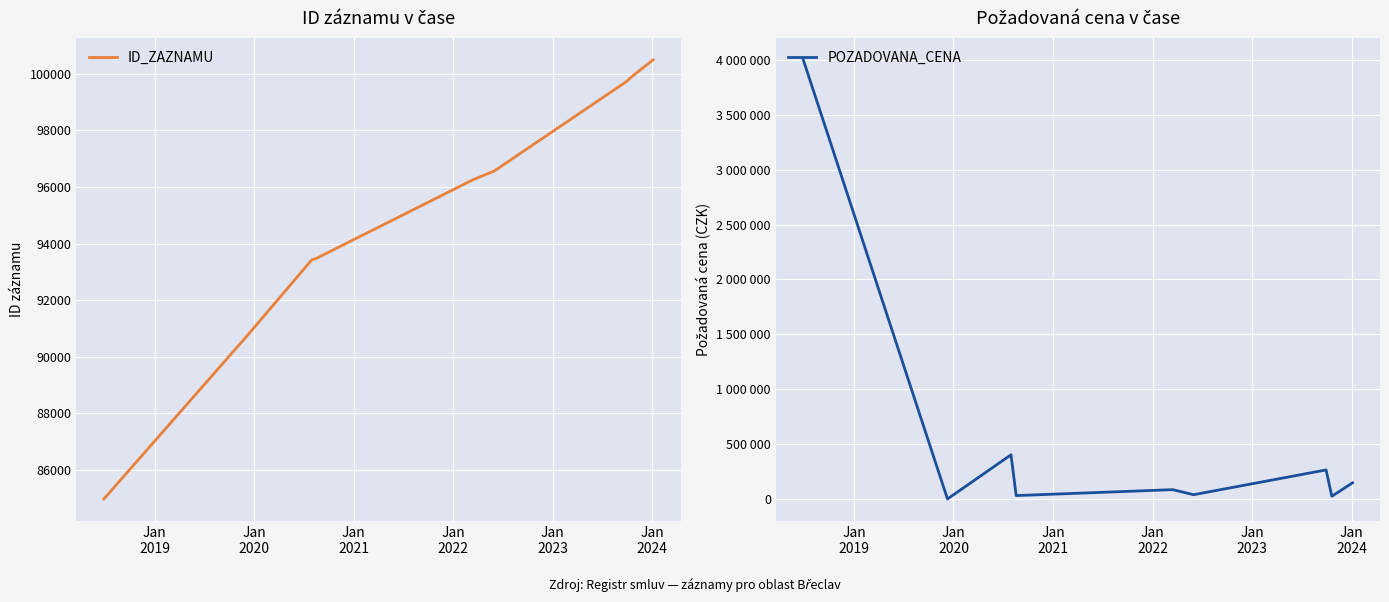

What is the lowest value of the ID_ZAZNAMU series?

84980